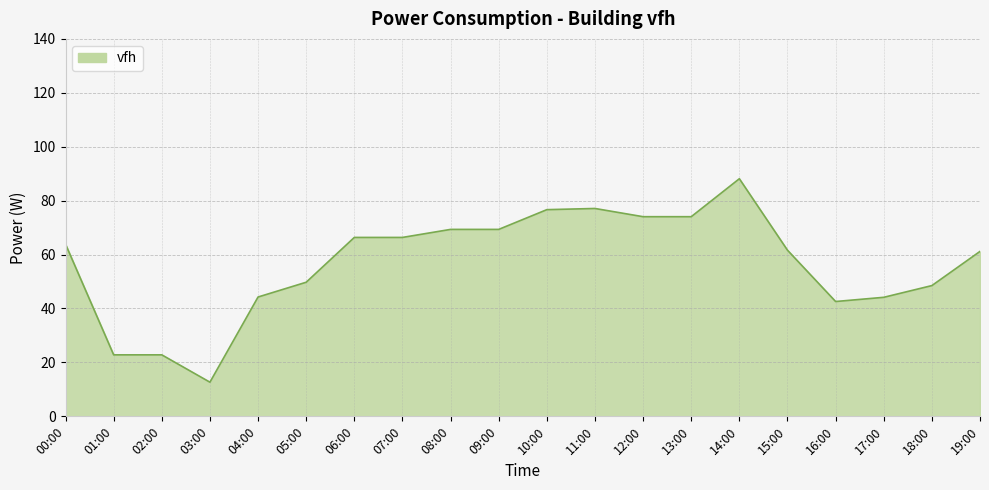

What position from the right is 09:00?

11